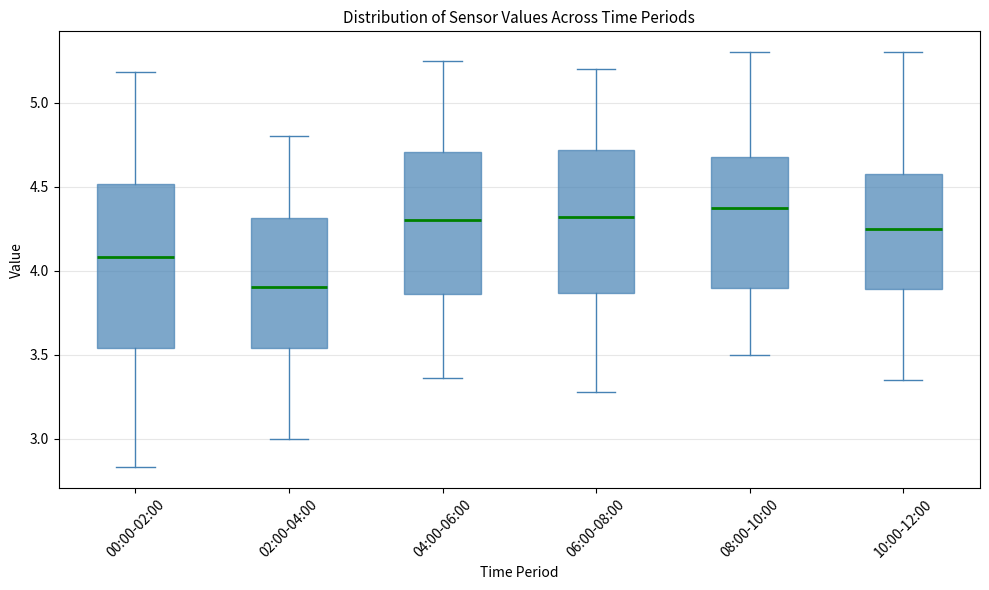

Reading left to right, read every box against the y-axis: the position of its median line, the range the box covers, and the ends of its whiskers. The values are not printed on the chart, so give them approximately, as read against the axis.

00:00-02:00: median 4.10, box 3.55 to 4.50, whiskers 2.85 to 5.20
02:00-04:00: median 3.90, box 3.55 to 4.30, whiskers 3.00 to 4.80
04:00-06:00: median 4.30, box 3.85 to 4.70, whiskers 3.35 to 5.25
06:00-08:00: median 4.30, box 3.85 to 4.70, whiskers 3.30 to 5.20
08:00-10:00: median 4.40, box 3.90 to 4.70, whiskers 3.50 to 5.30
10:00-12:00: median 4.25, box 3.90 to 4.60, whiskers 3.35 to 5.30